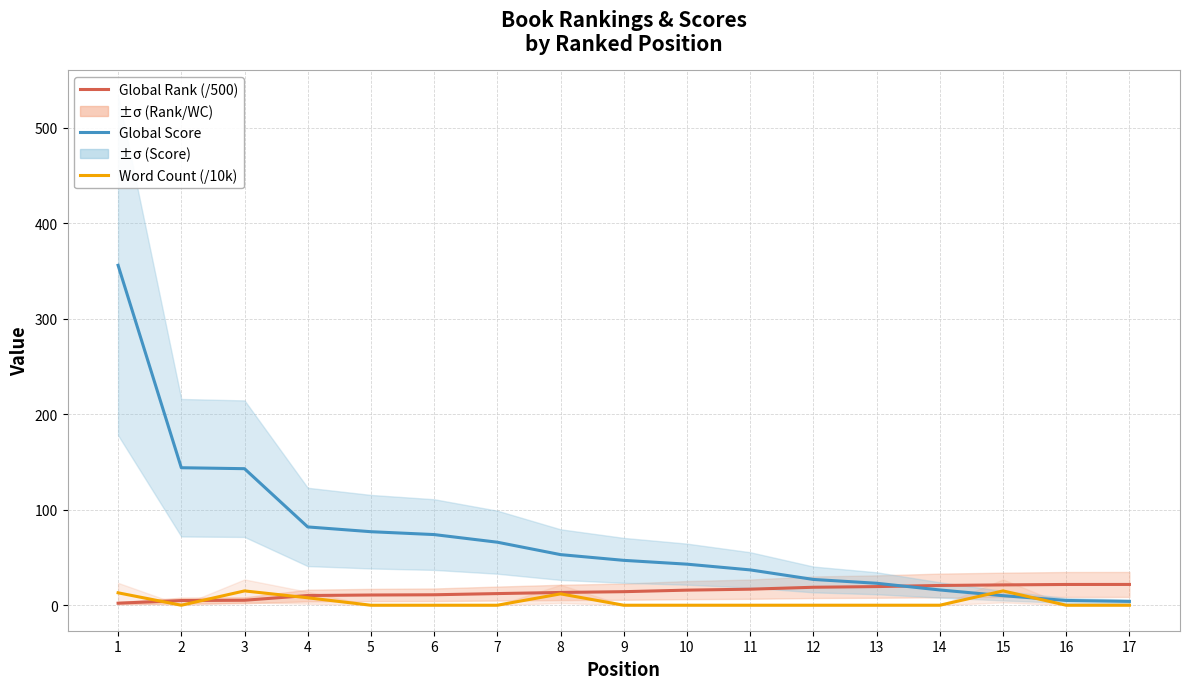

Between which two adjacent categories do Global Score and Global Rank (/500) first intersect?

13 and 14